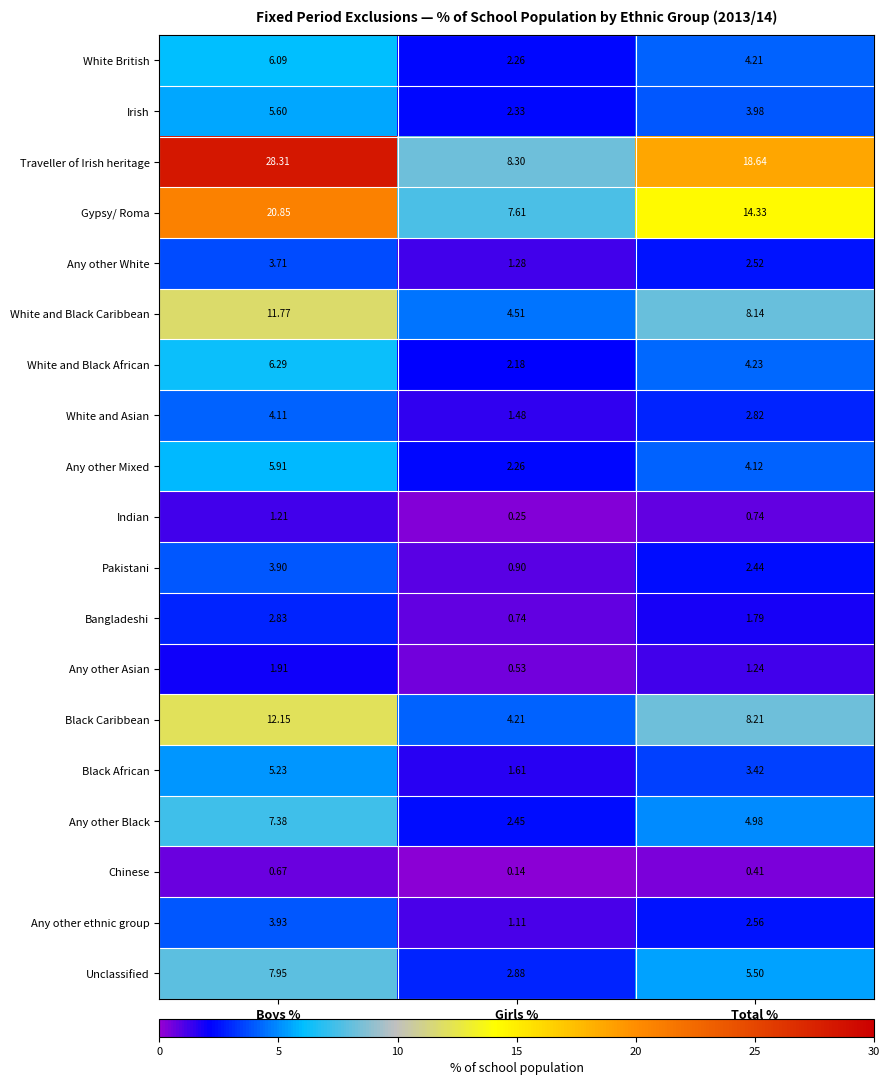

Which category has the highest value across all series?

Boys %